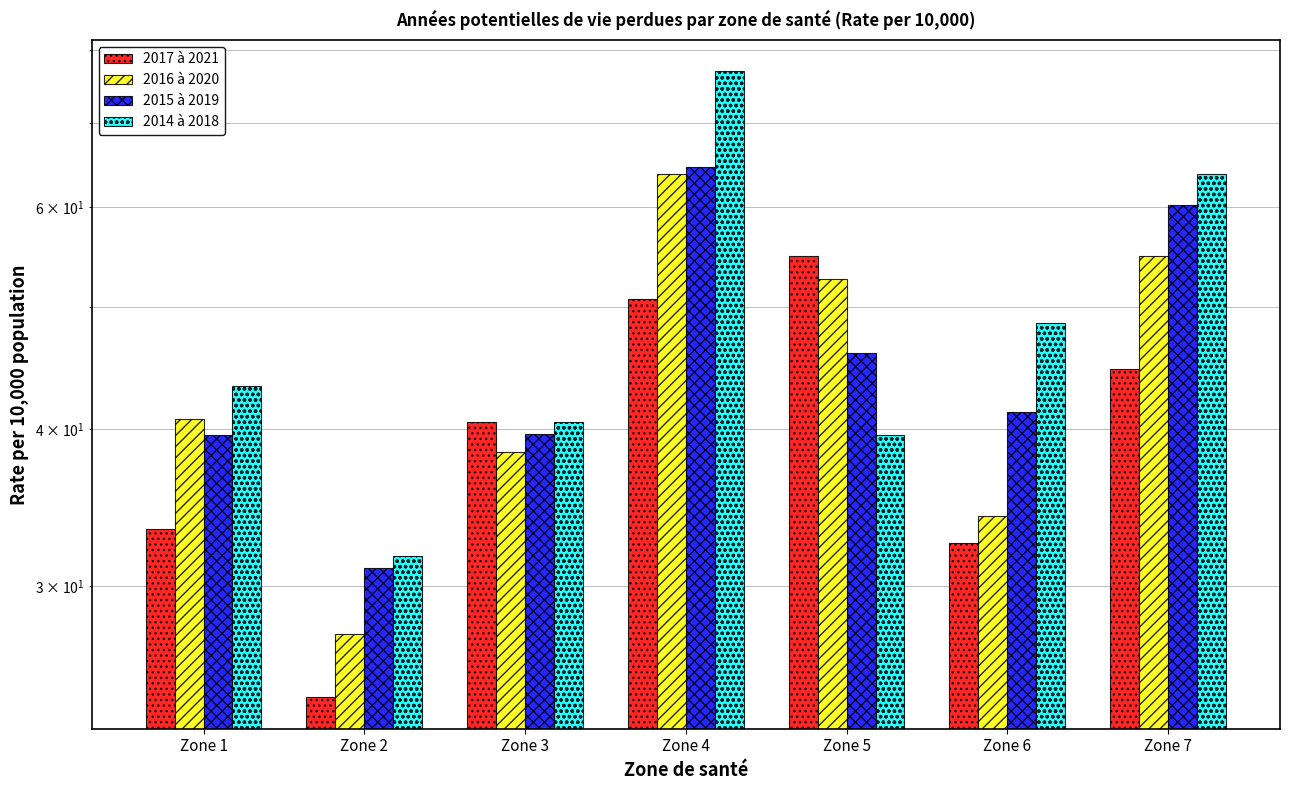

Which category has the lowest value across all series?

Zone 2